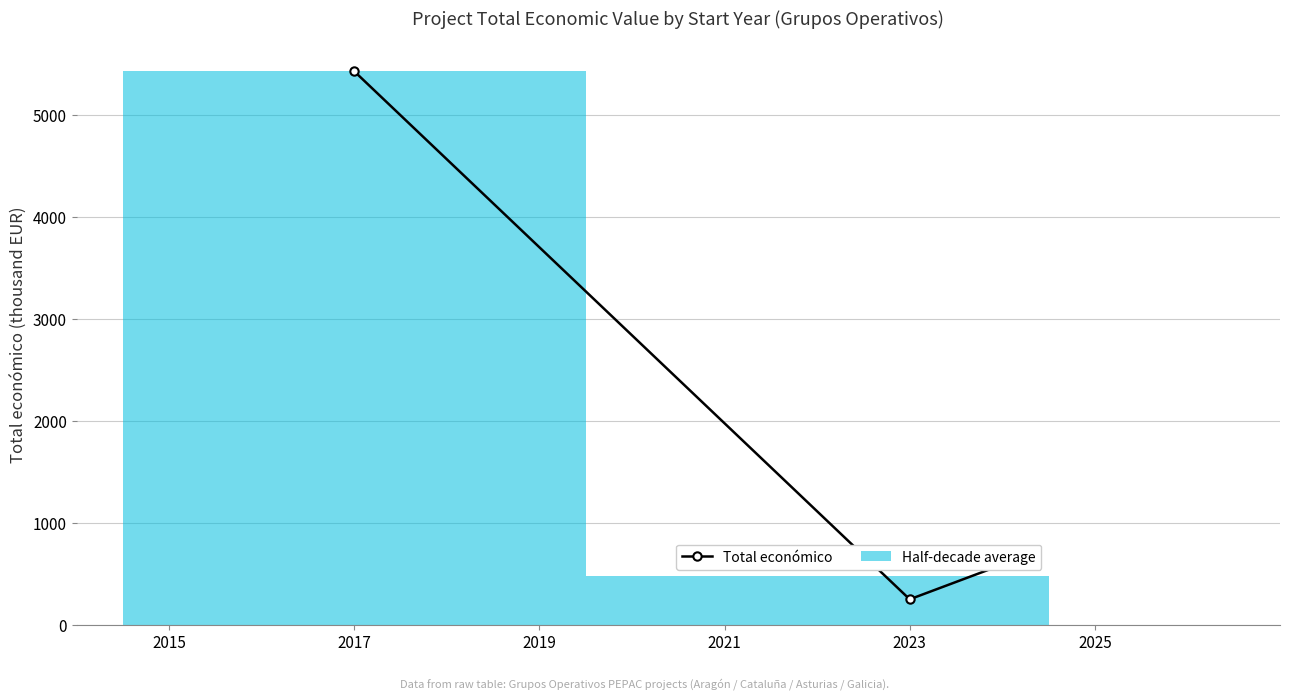

What is the greatest value displayed?

5433.6